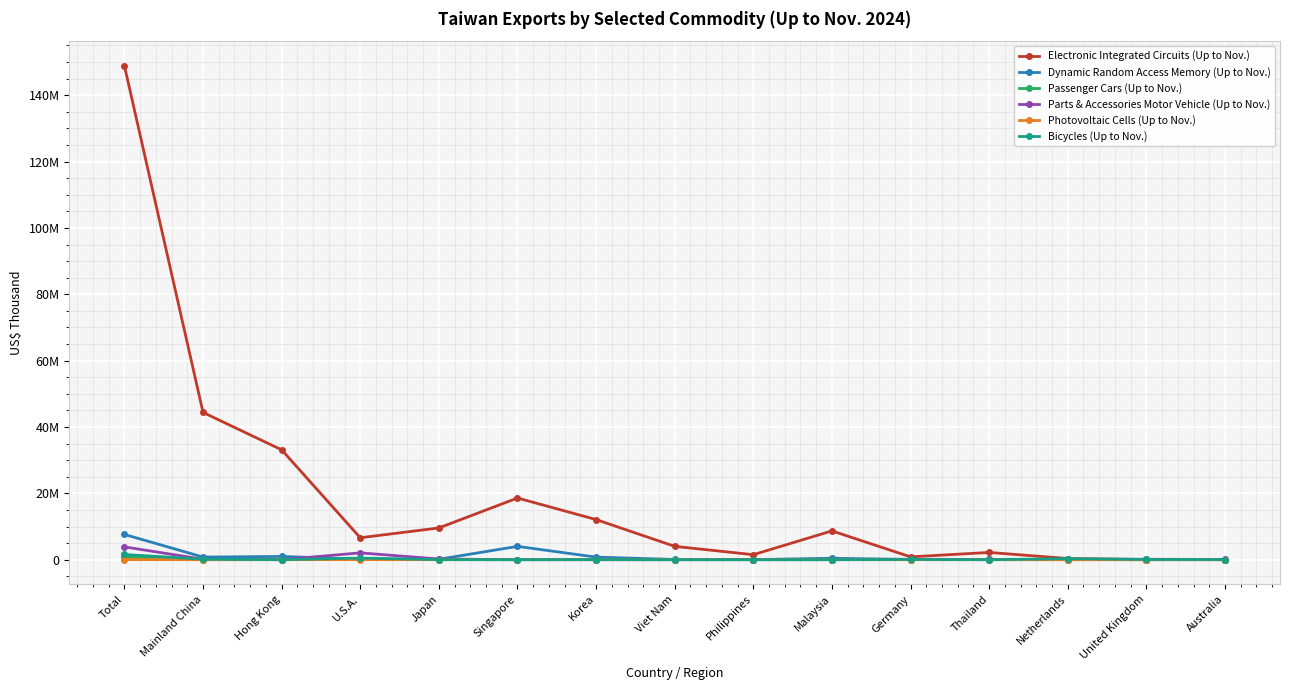

What is the spread (max minus min) of values at U.S.A.?

6582325